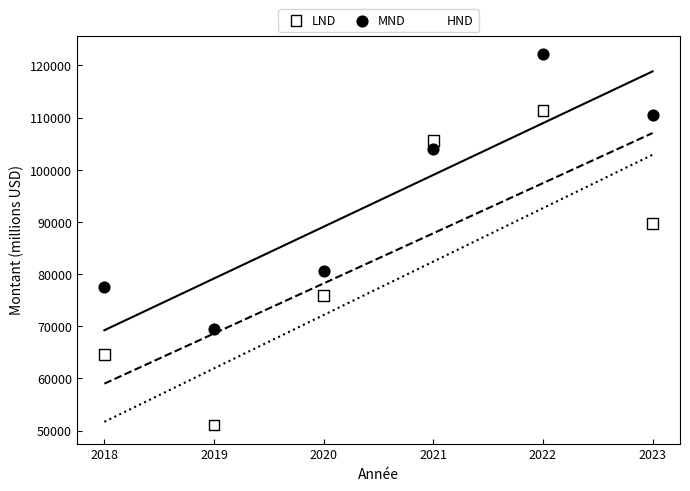

Which series contains the highest Y value?

MND